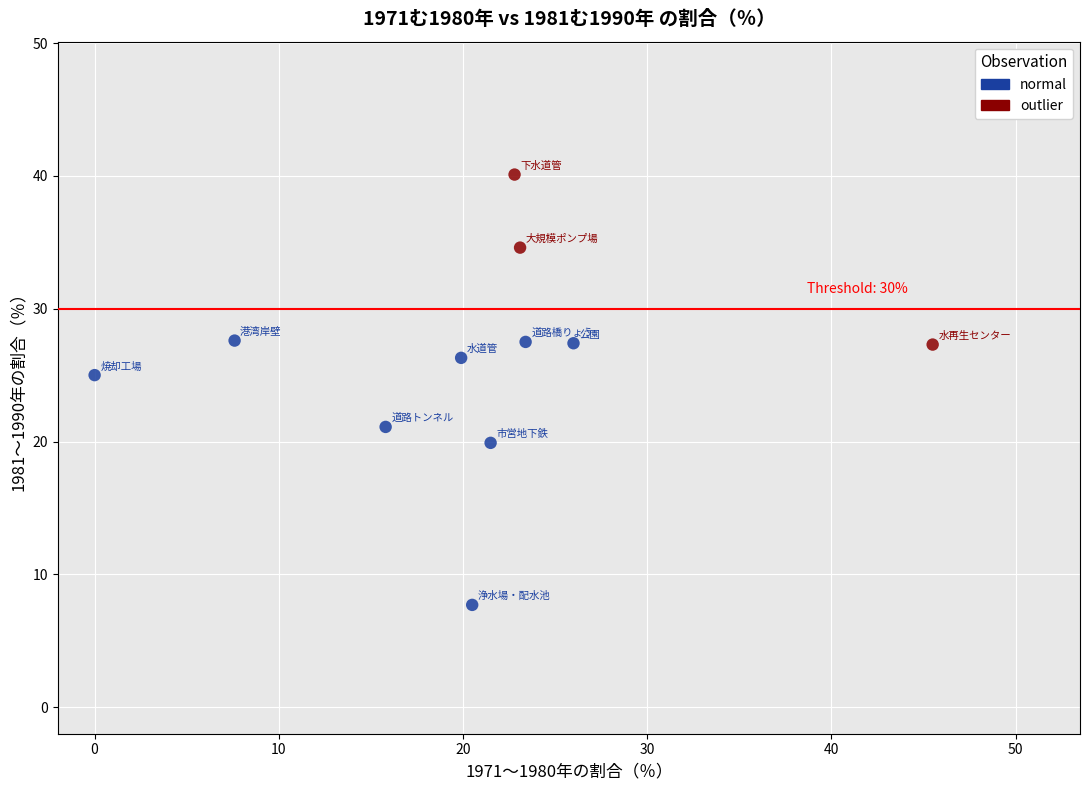

Which series contains the lowest Y value?

normal